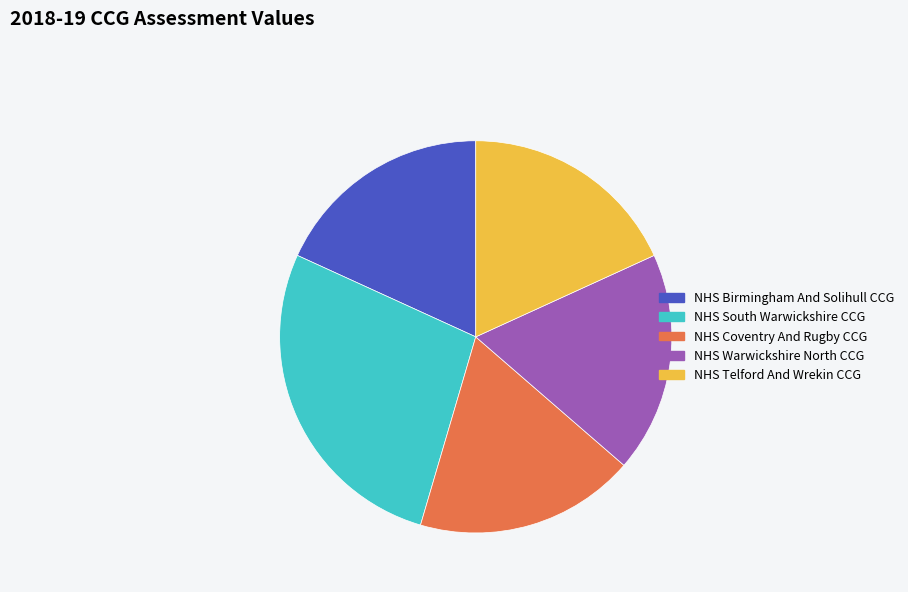

What is the largest slice in the pie chart?

NHS South Warwickshire CCG